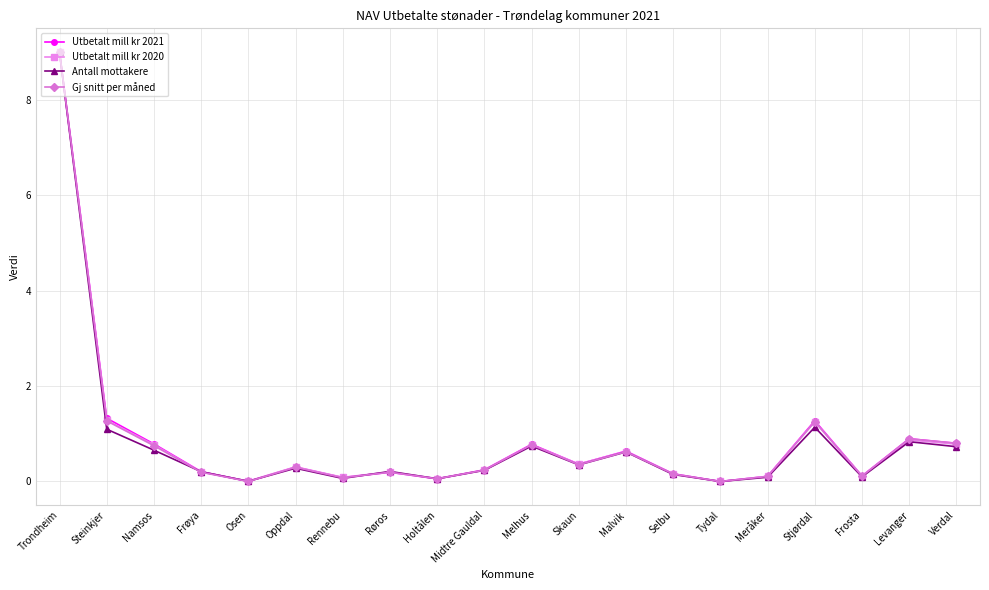

Is the value of Antall mottakere at Namsos greater than the value of Gj snitt per måned at Røros?

Yes